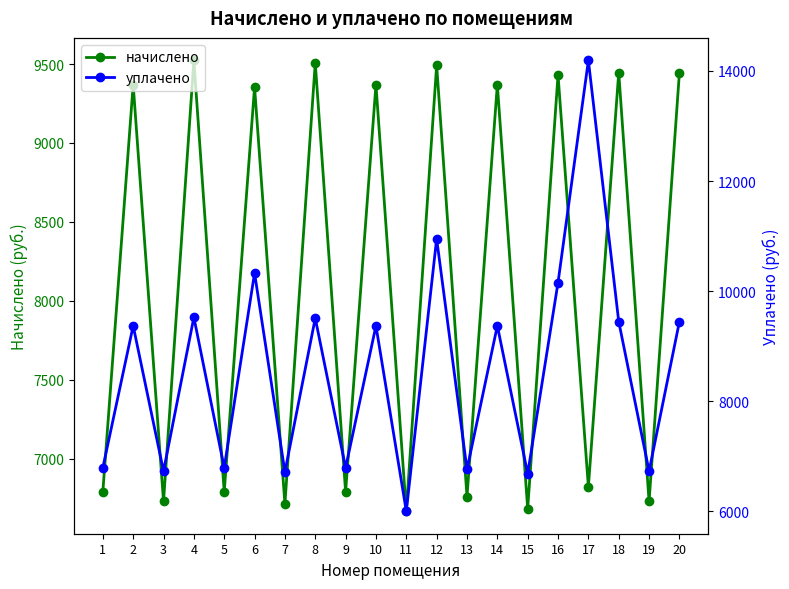

What is the approximate value of начислено at 16?

9431.0